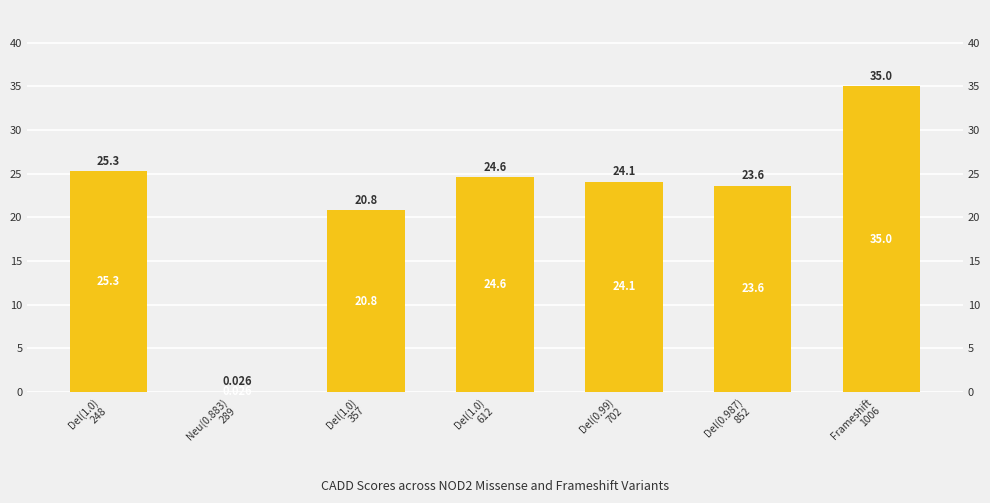

Rank the categories by value from lowest to highest.

Neu(0.883)
289, Del(1.0)
357, Del(0.987)
852, Del(0.99)
702, Del(1.0)
612, Del(1.0)
248, Frameshift
1006